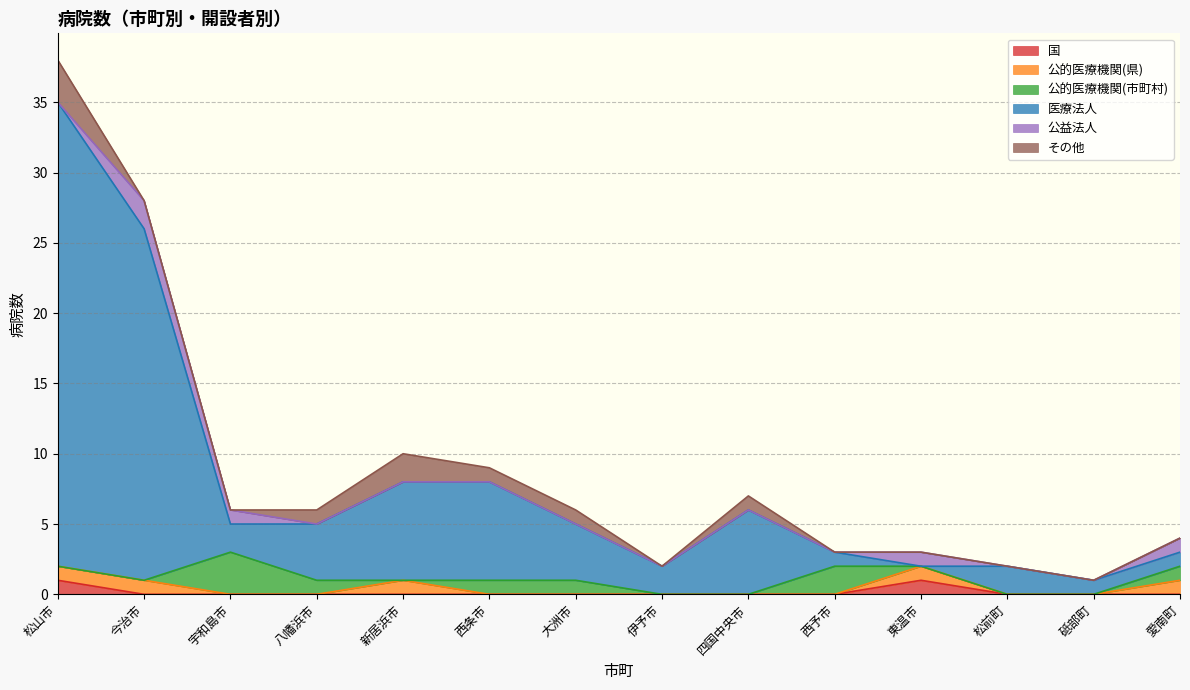

Reading left to right, transcribe all the data shown in this chart.

国: 1	0	0	0	0	0	0	0	0	0	1	0	0	0
公的医療機関(県): 1	1	0	0	1	0	0	0	0	0	1	0	0	1
公的医療機関(市町村): 0	0	3	1	0	1	1	0	0	2	0	0	0	1
医療法人: 33	25	2	4	7	7	4	2	6	1	0	2	1	1
公益法人: 0	2	1	0	0	0	0	0	0	0	1	0	0	1
その他: 3	0	0	1	2	1	1	0	1	0	0	0	0	0